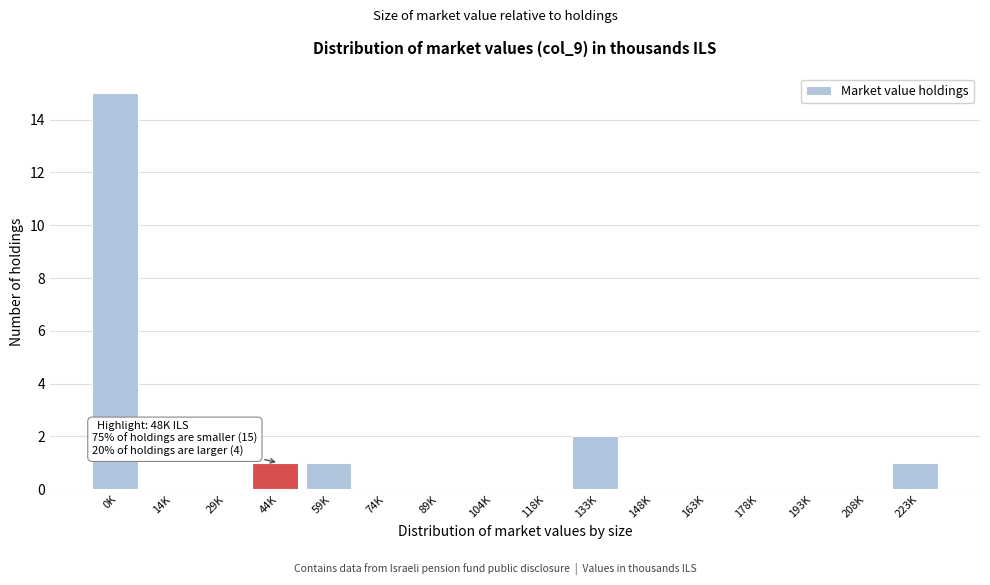

Reading left to right, list all the values displayed in this chart.

0K=15	14K=0	29K=0	44K=1	59K=1	74K=0	89K=0	104K=0	118K=0	133K=2	148K=0	163K=0	178K=0	193K=0	208K=0	223K=1